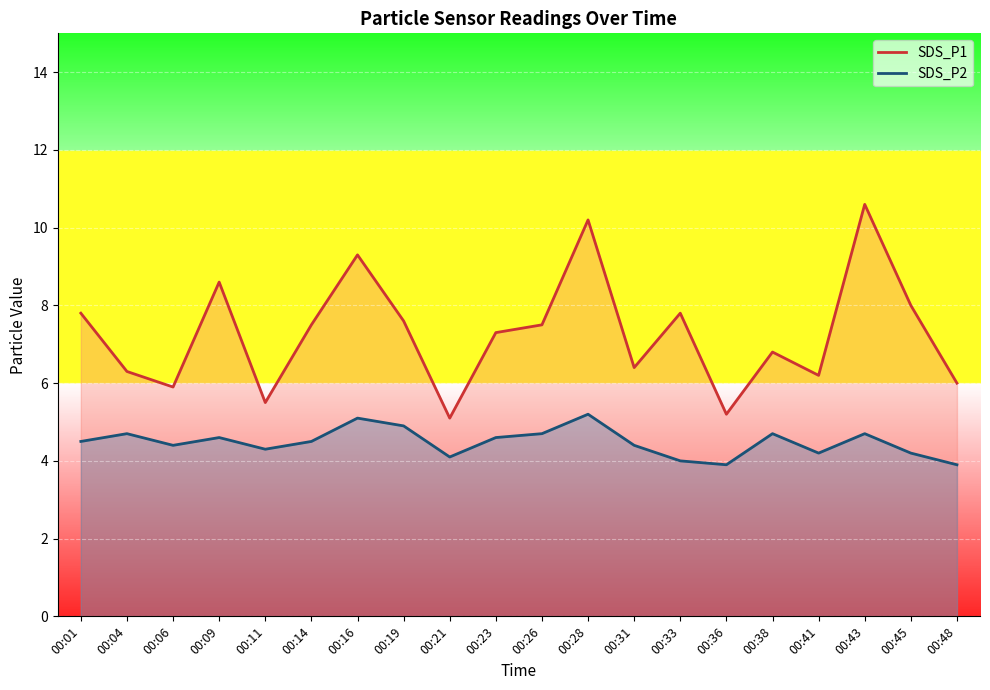

What is the difference between the maximum and minimum values in the SDS_P1 series?

5.5